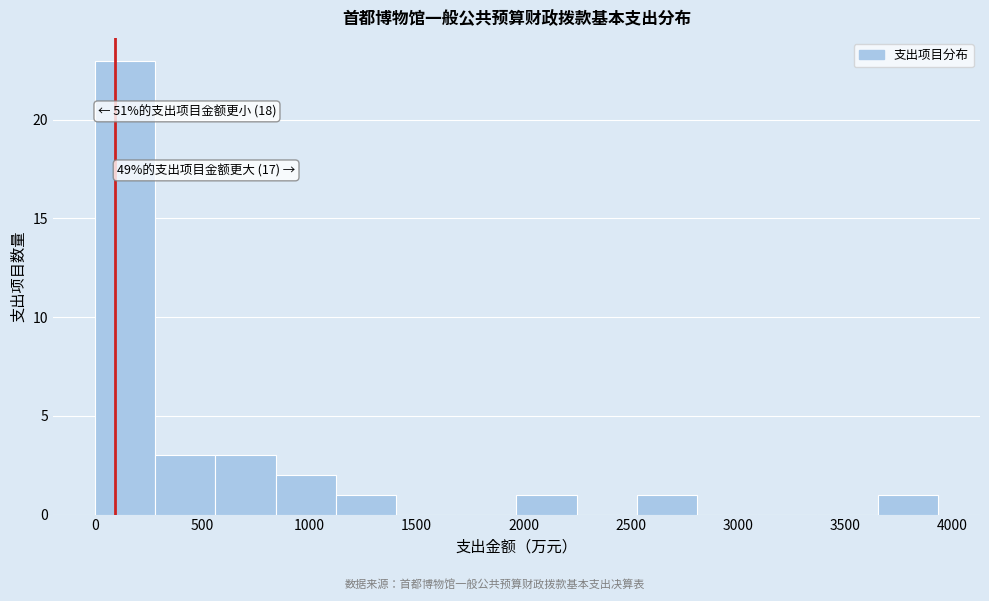

Over which range of the x-axis is the bar tallest?

0 to 300